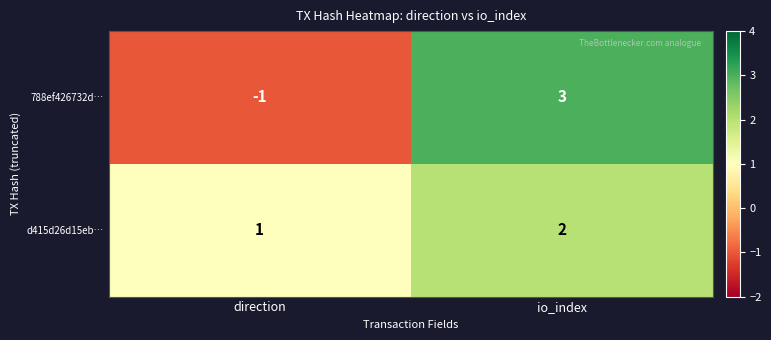

Is the value of 788ef426732d… at io_index greater than the value of d415d26d15eb… at io_index?

Yes